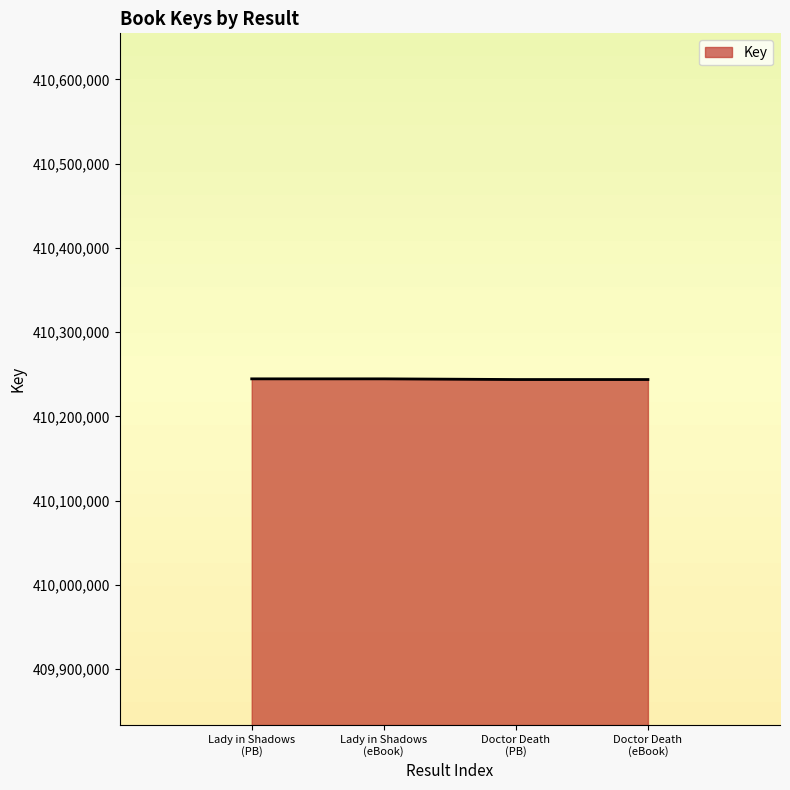

True or false: there are more than 2 points higher than both neighbors.

False